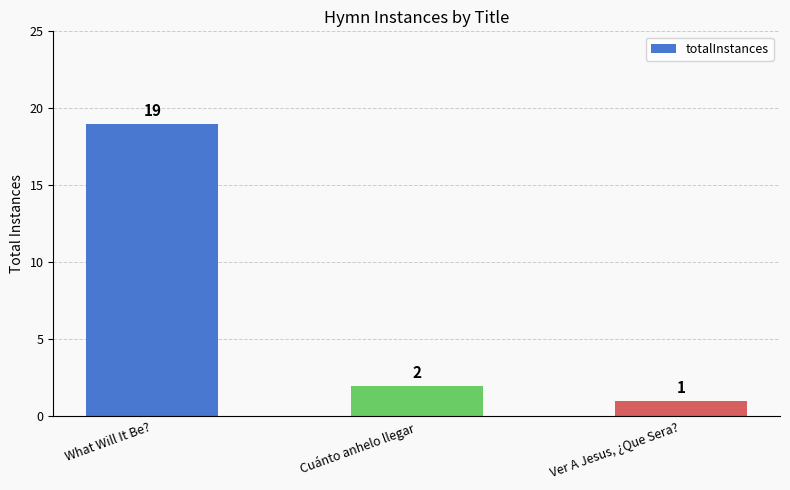

What value does the data have at What Will It Be??

19